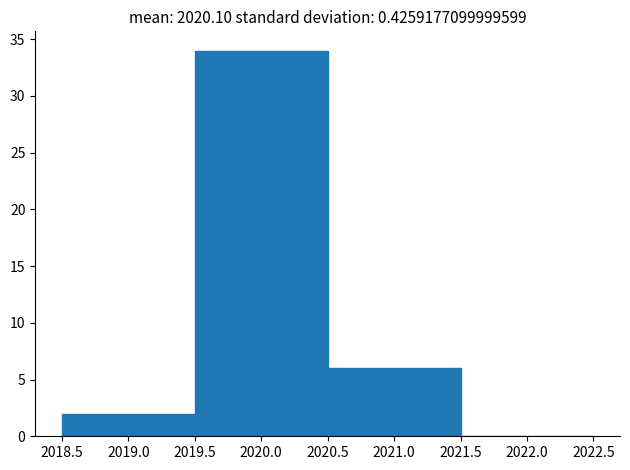

Reading left to right, list every bar in this chart as the range it spans on the x-axis followed by its height. The values are not printed on the chart, so give them approximately, as read against the axis.

2018.5 to 2019.5: 2
2019.5 to 2020.5: 34
2020.5 to 2021.5: 6
2021.5 to 2022.5: 0